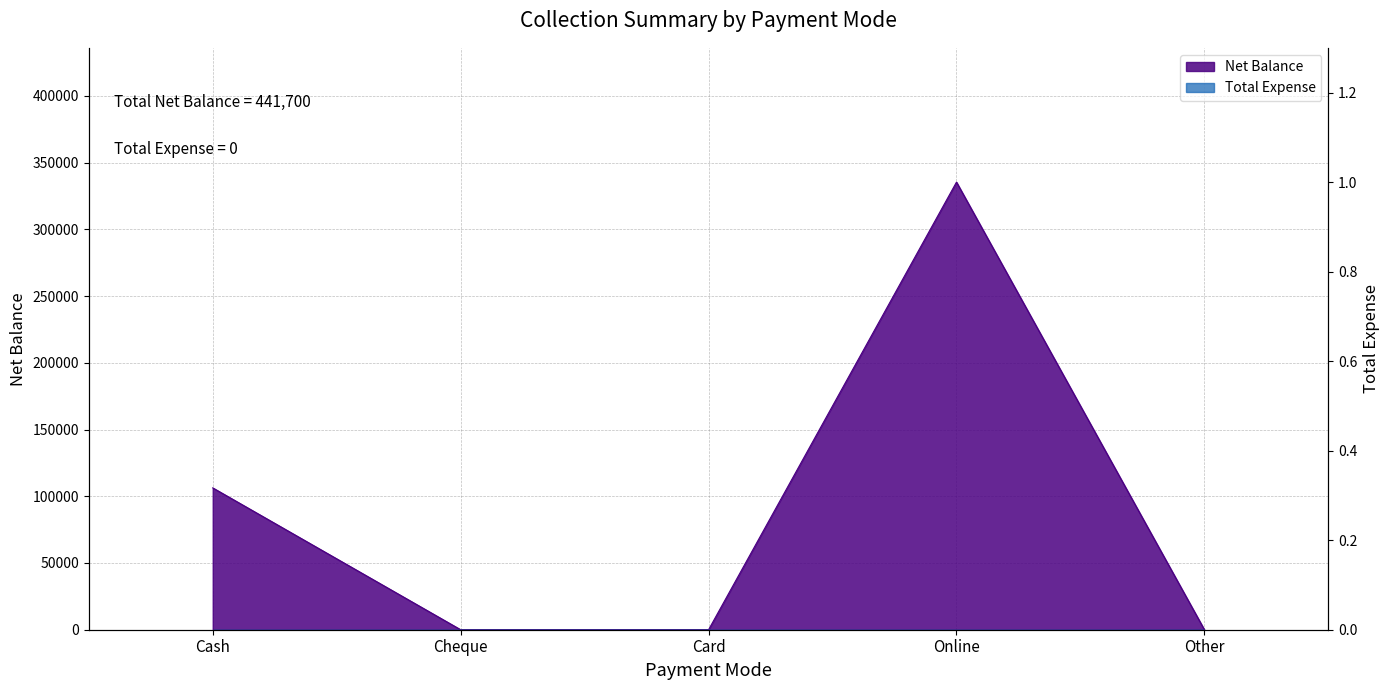

Does the chart have visible grid lines?

Yes